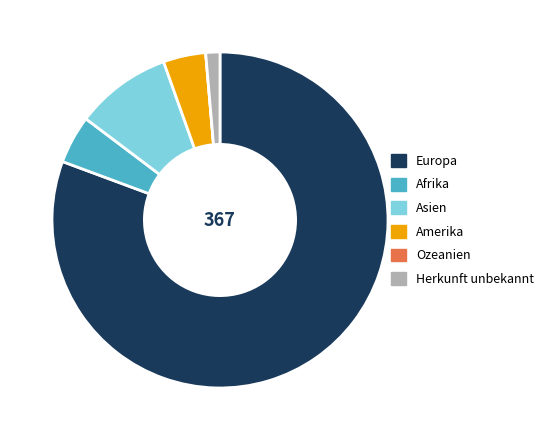

Which category has the biggest portion of the pie?

Europa